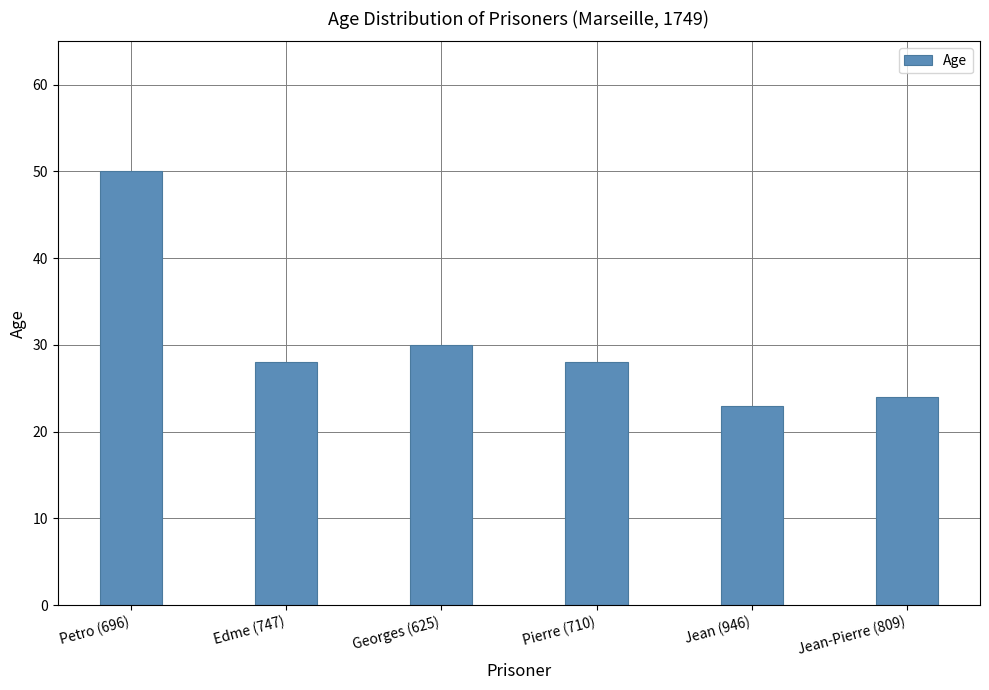

What is the sum of the values at Jean (946) and Petro (696)?

73